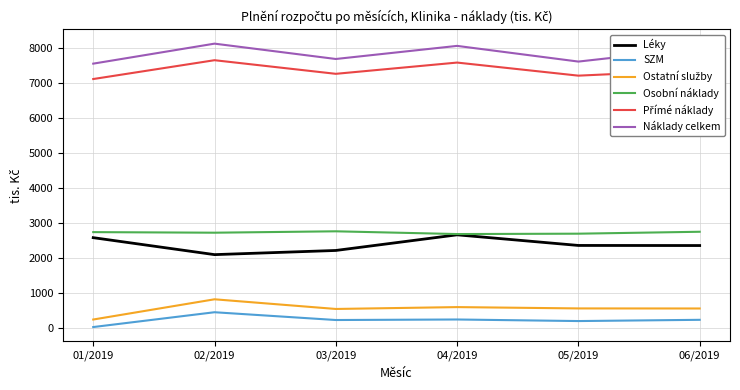

How many series are shown in this chart?

6